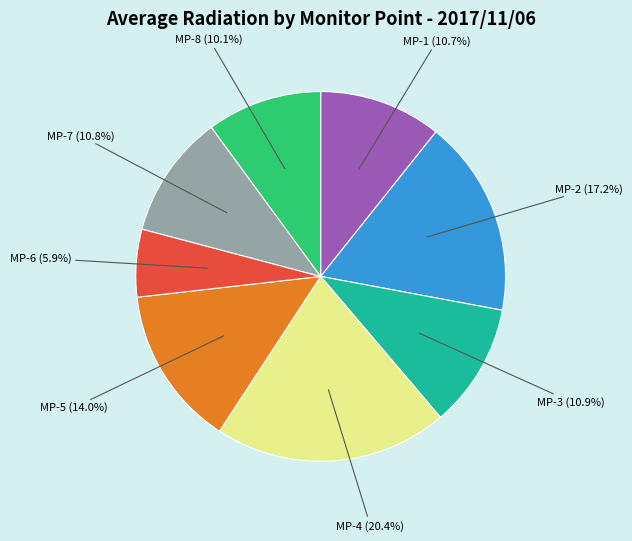

Does any single category account for the majority?

No